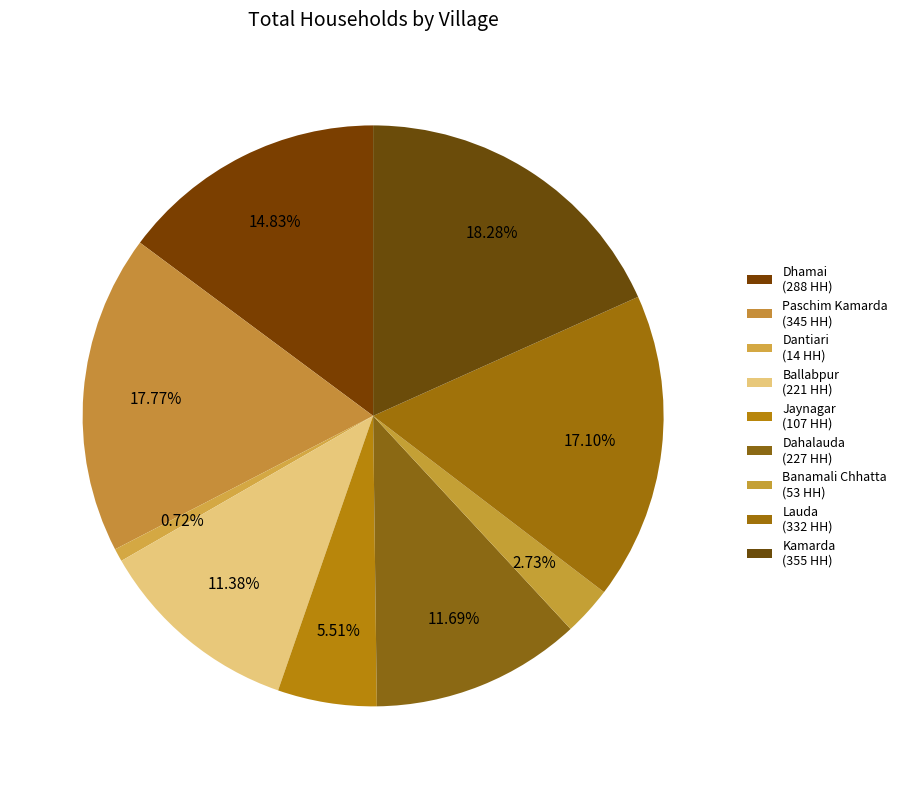

Rank the categories by value from lowest to highest.

Dantiari, Banamali Chhatta, Jaynagar, Ballabpur, Dahalauda, Dhamai, Lauda, Paschim Kamarda, Kamarda